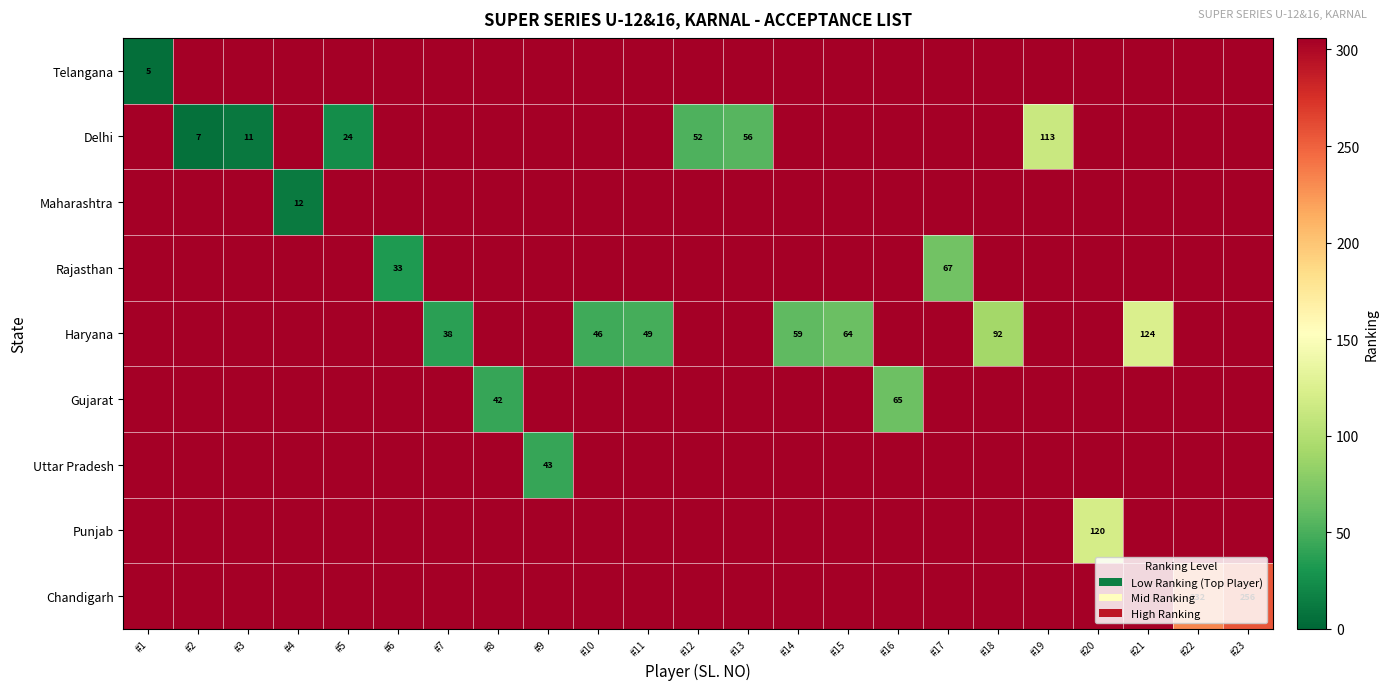

At how many categories does at least one series exceed 236?

23